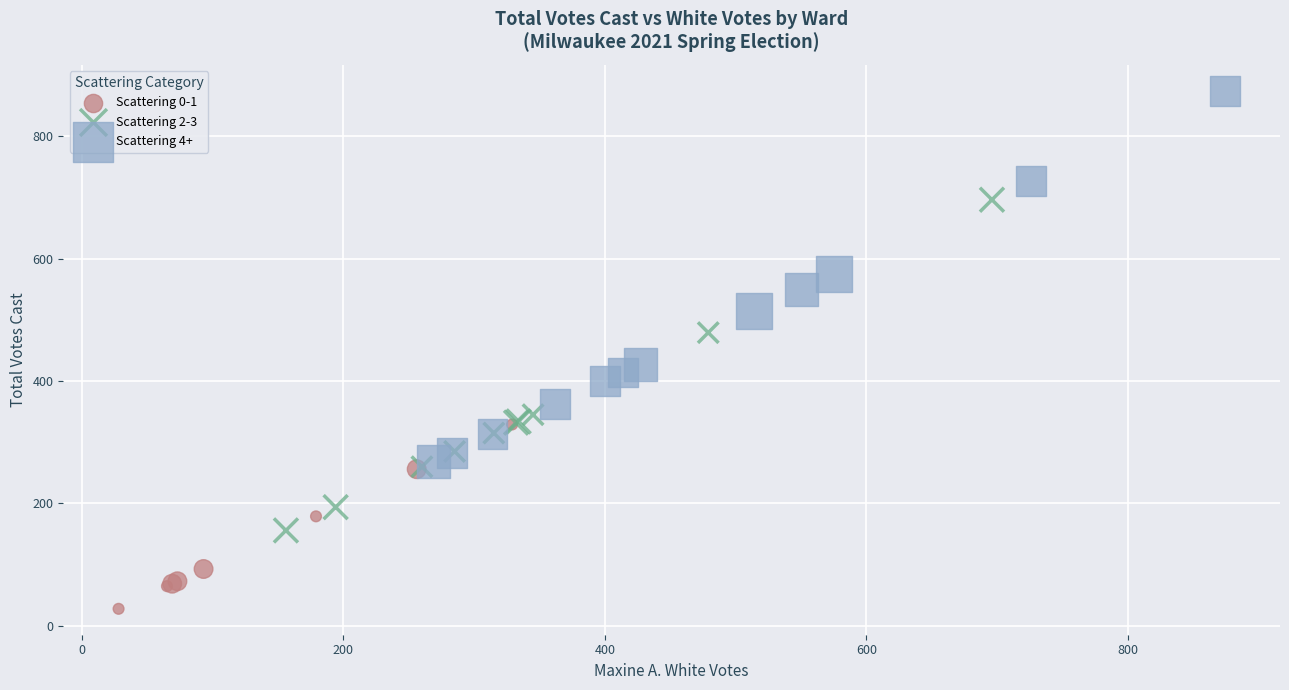

Which series contains the highest Y value?

Scattering 4+